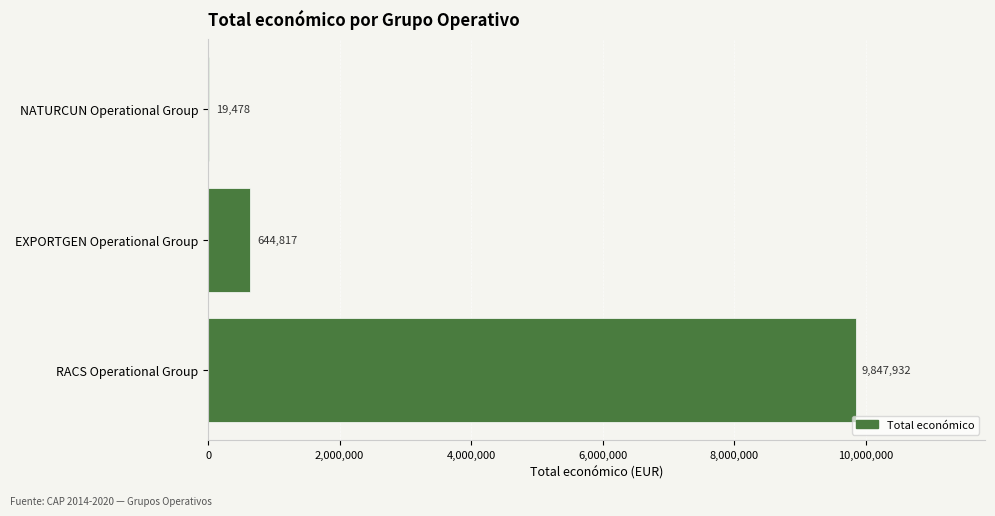

What is the maximum value shown in the chart?

9847932